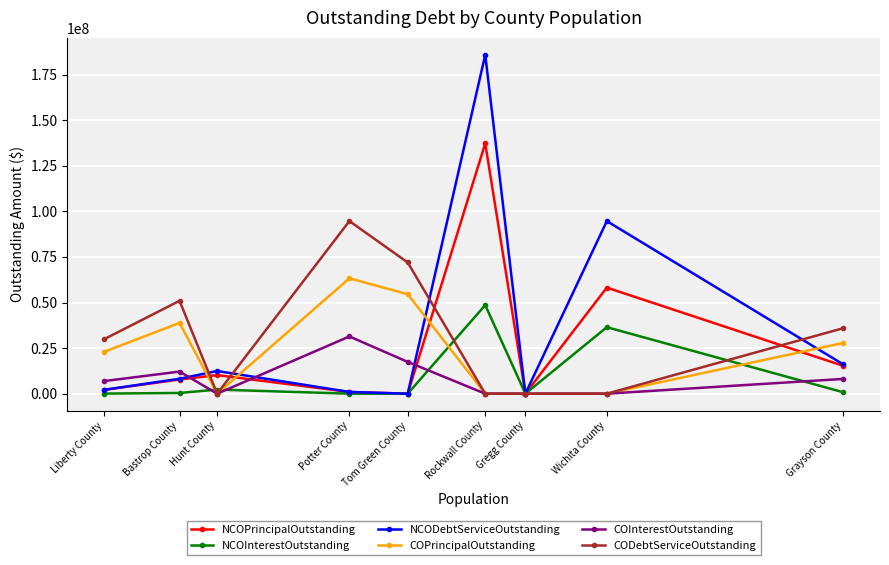

True or false: COPrincipalOutstanding and CODebtServiceOutstanding intersect in this chart.

False